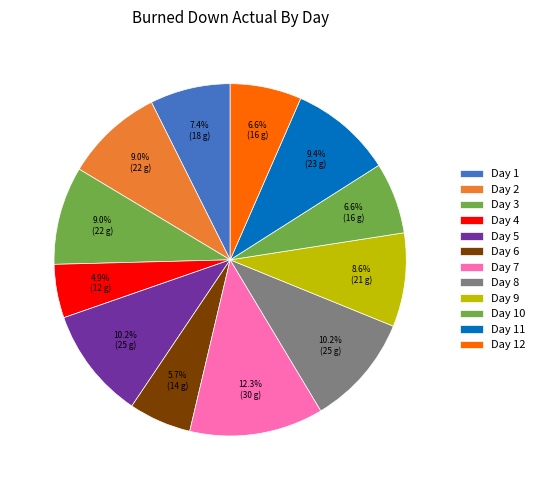

Which has a higher value, Day 4 or Day 2?

Day 2